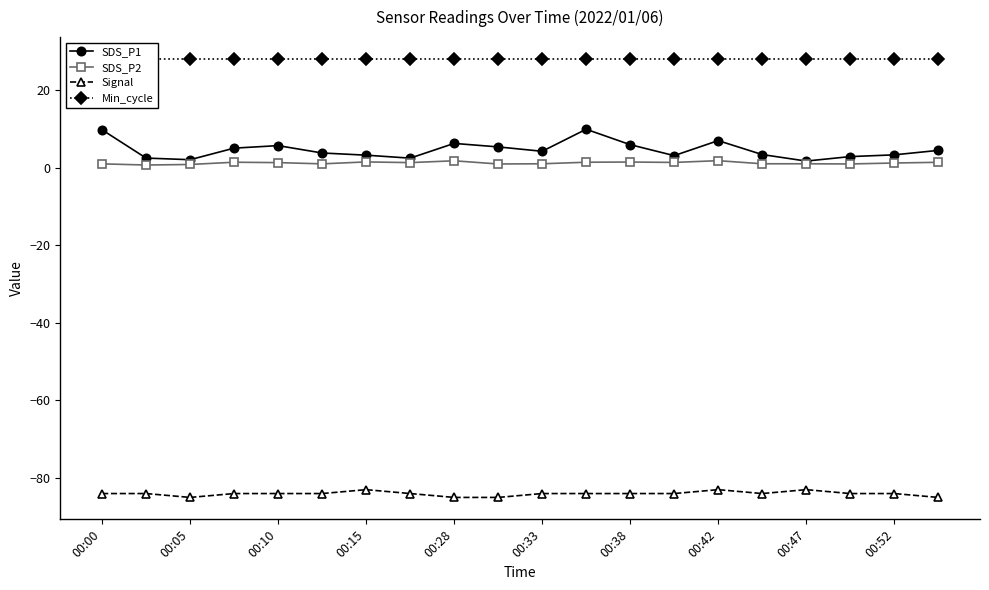

Which series has the largest total across all categories?

Min_cycle